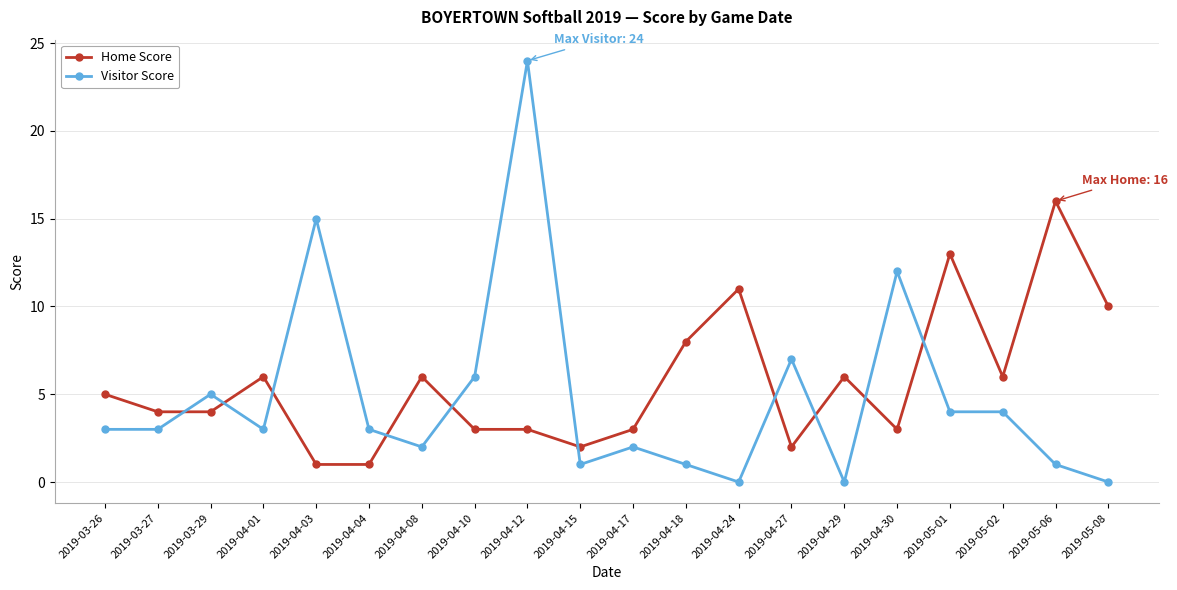

List the series in order of their peak value, lowest first.

Home Score, Visitor Score